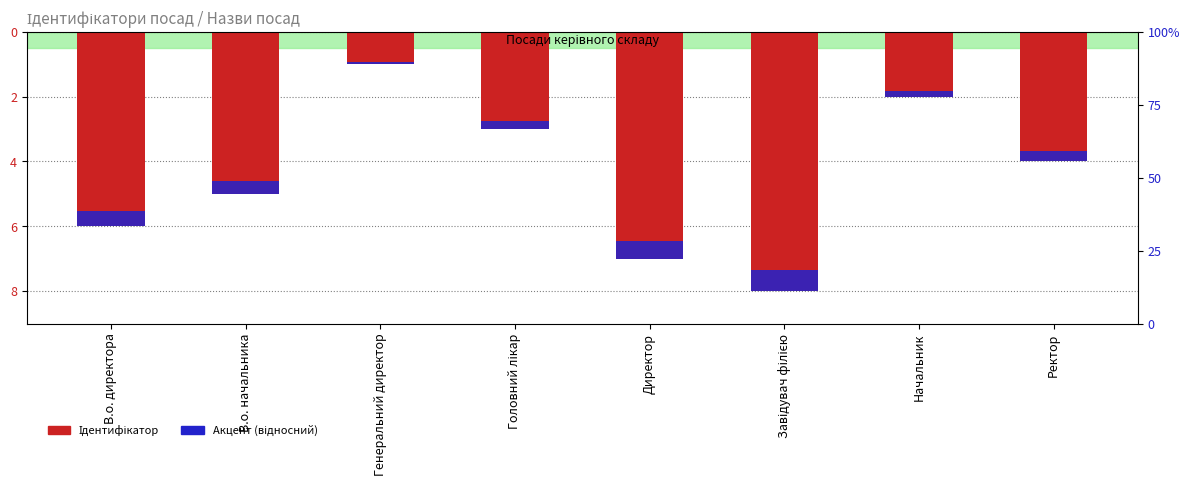

Which series has the largest total across all categories?

Акцент (відносний)